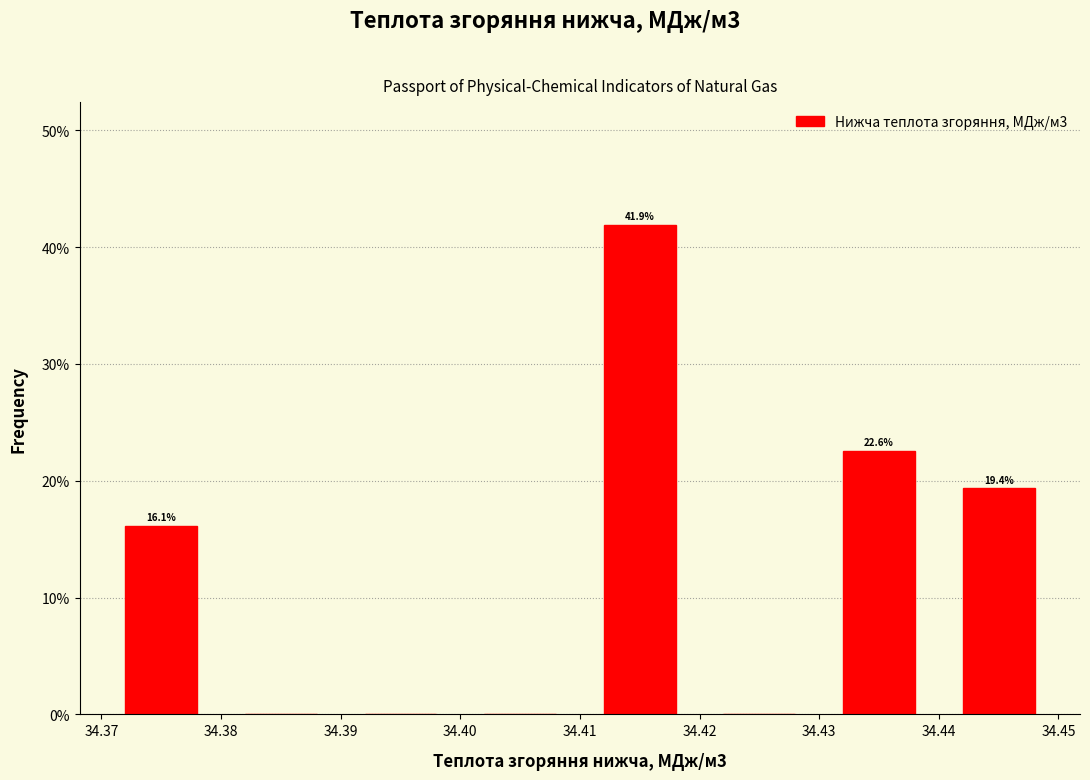

Which range on the x-axis has the tallest bar?

34.41 to 34.42